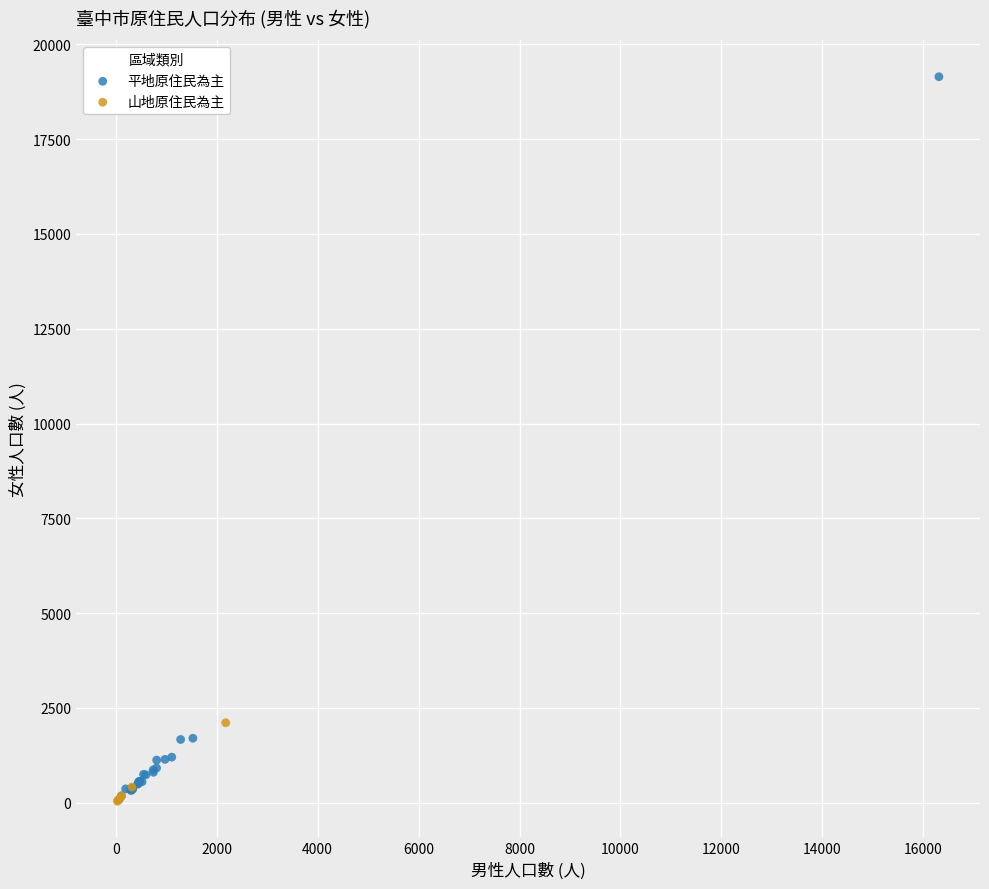

Which series contains the highest Y value?

平地原住民為主